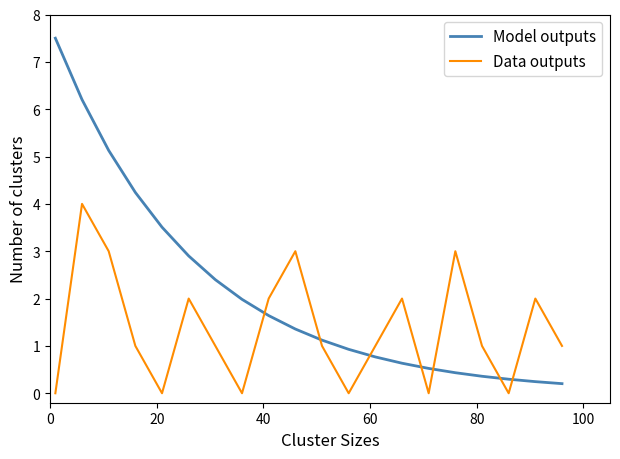

Which series has the largest range (max minus min)?

Model outputs